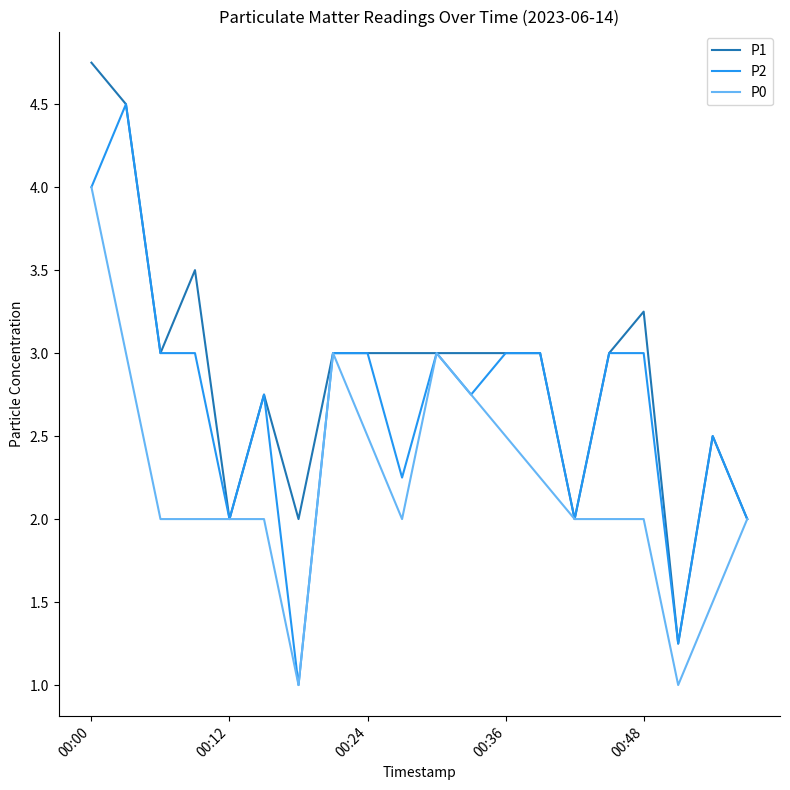

What is the highest value of the P0 series?

4.0